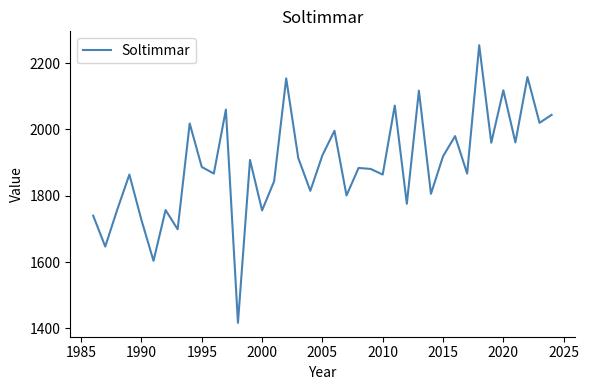

What is the smallest value displayed?

1417